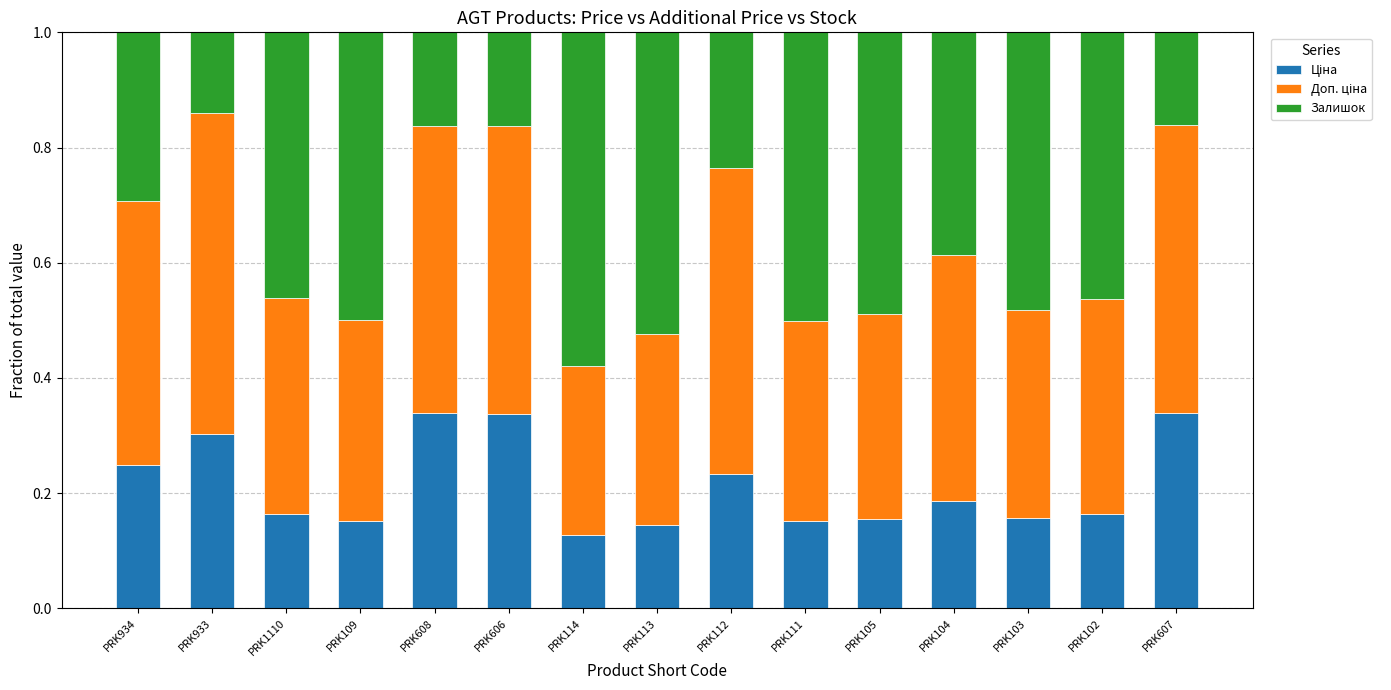

What is the total value across all series at PRK933?

1.0